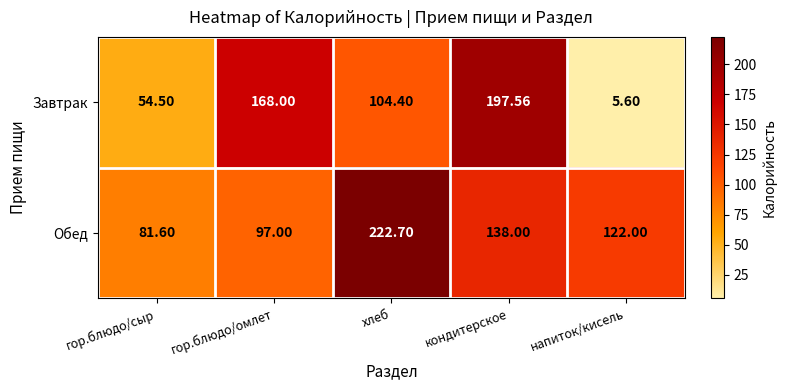

Which series has the largest total across all categories?

Обед